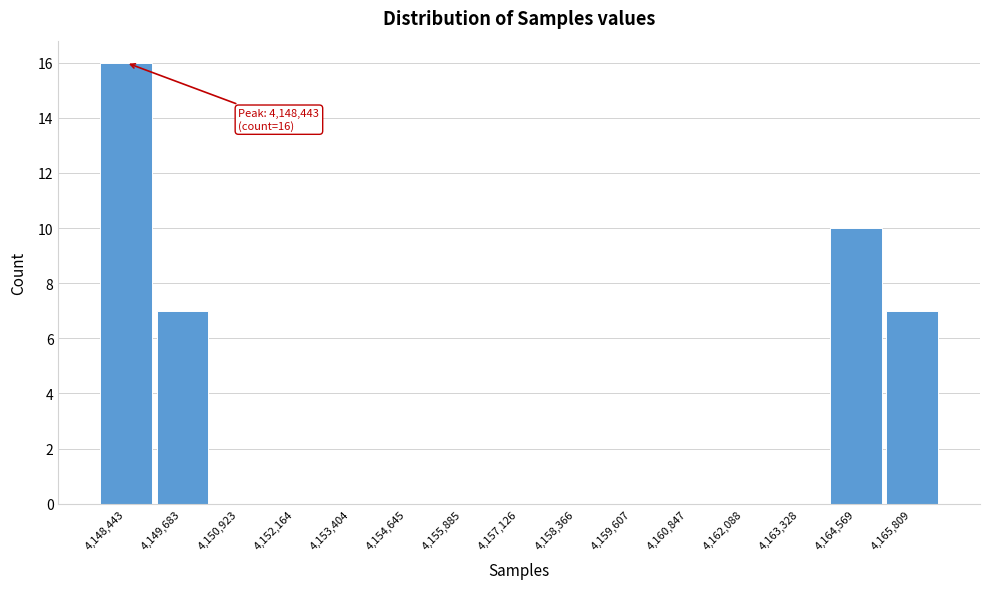

Reading left to right, extract all data points from this chart.

4,148,443=16	4,149,683=7	4,150,923=0	4,152,164=0	4,153,404=0	4,154,645=0	4,155,885=0	4,157,126=0	4,158,366=0	4,159,607=0	4,160,847=0	4,162,088=0	4,163,328=0	4,164,569=10	4,165,809=7